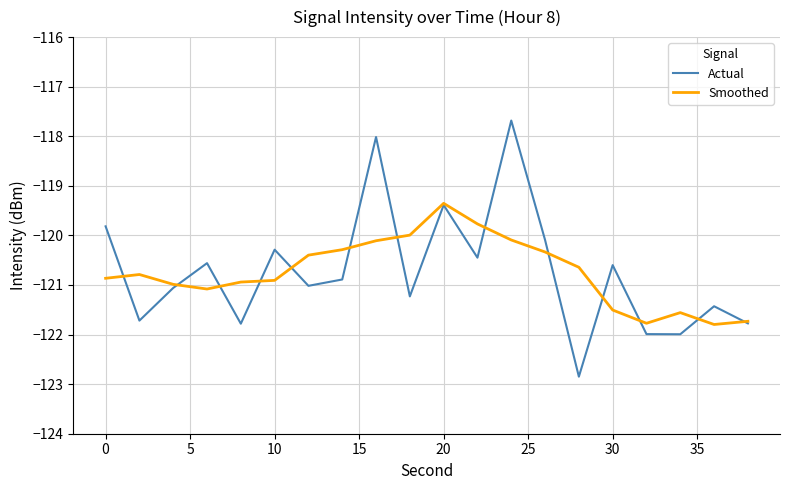

Count the number of categories in the chart.

20